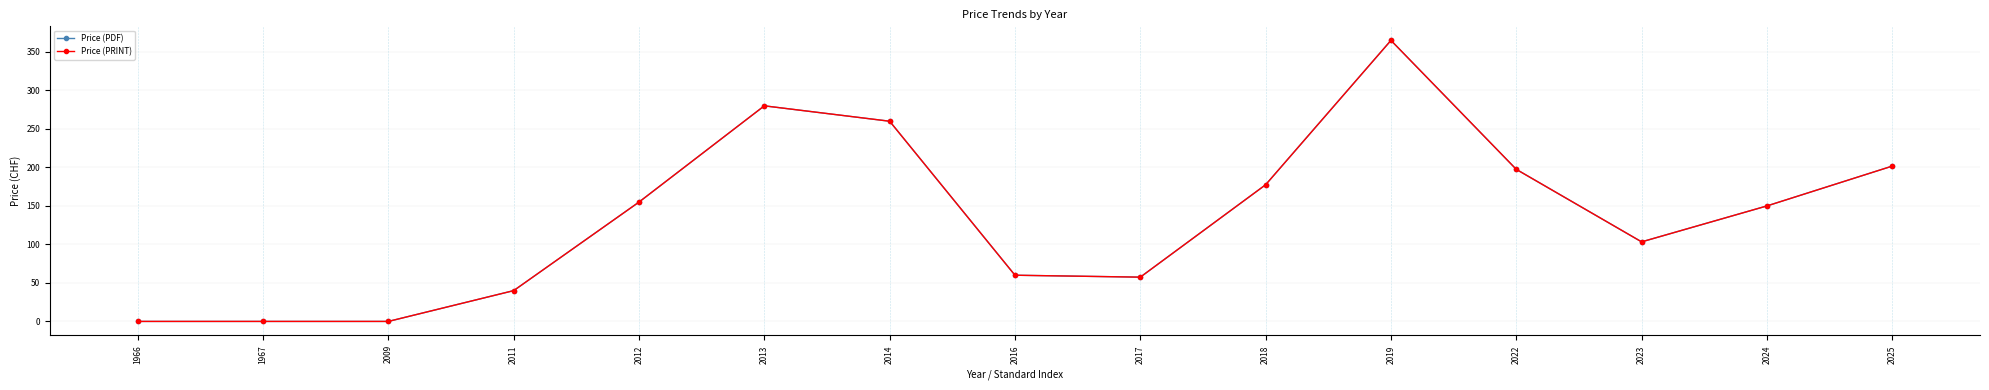

At which category is the sum across all series the highest?

2019